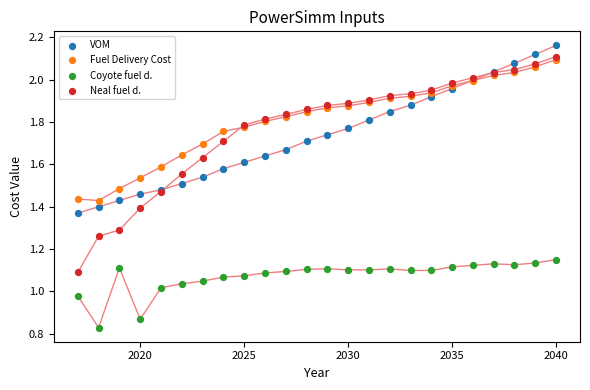

What are all the series names shown in the legend?

VOM, Fuel Delivery Cost, Coyote fuel d., Neal fuel d.